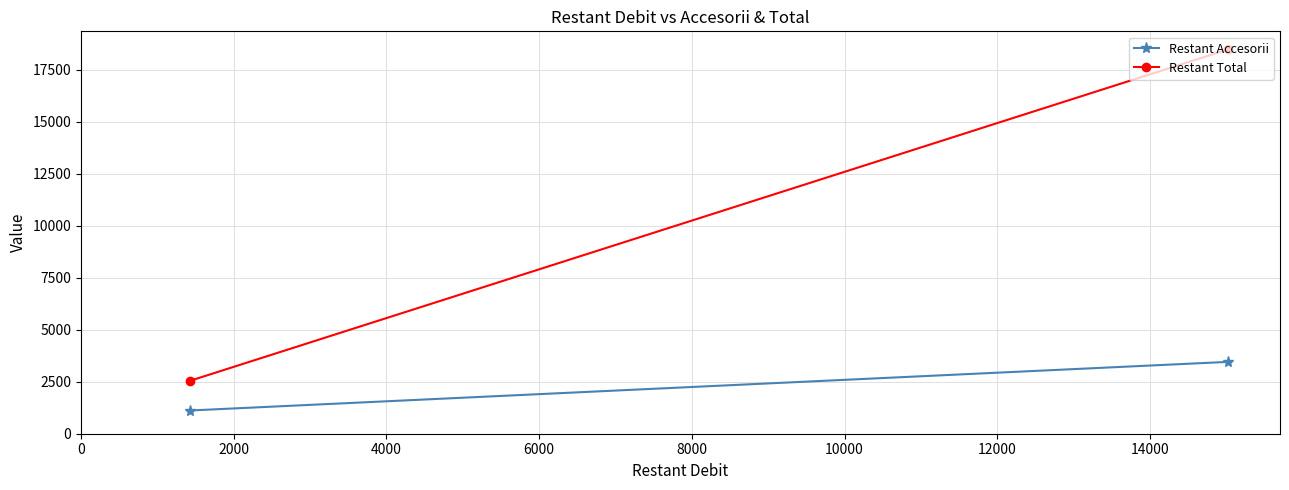

What are all the series names shown in the legend?

Restant Accesorii, Restant Total